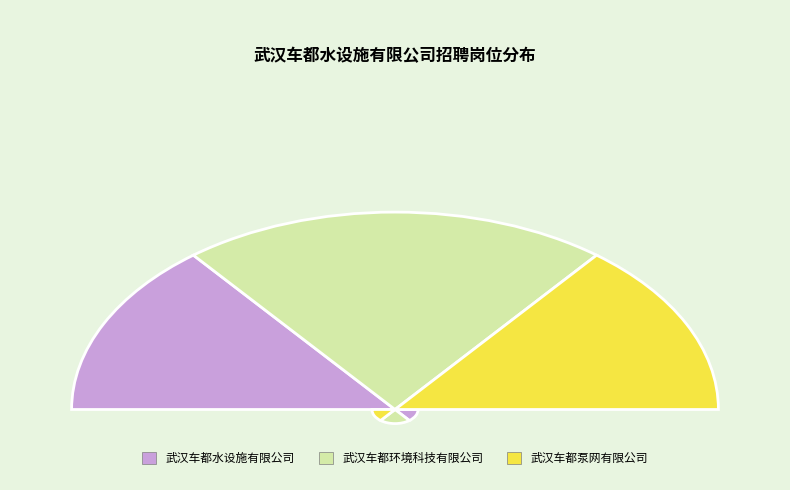

What is the ratio of the value at 武汉车都环境科技有限公司 to the value at 武汉车都泵网有限公司?

1.5